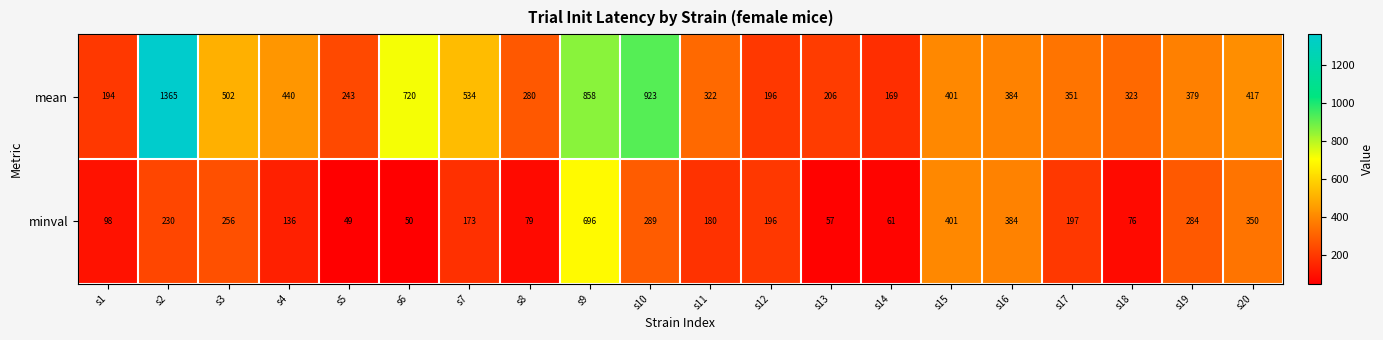

At which label is minval closest to 372?

s16